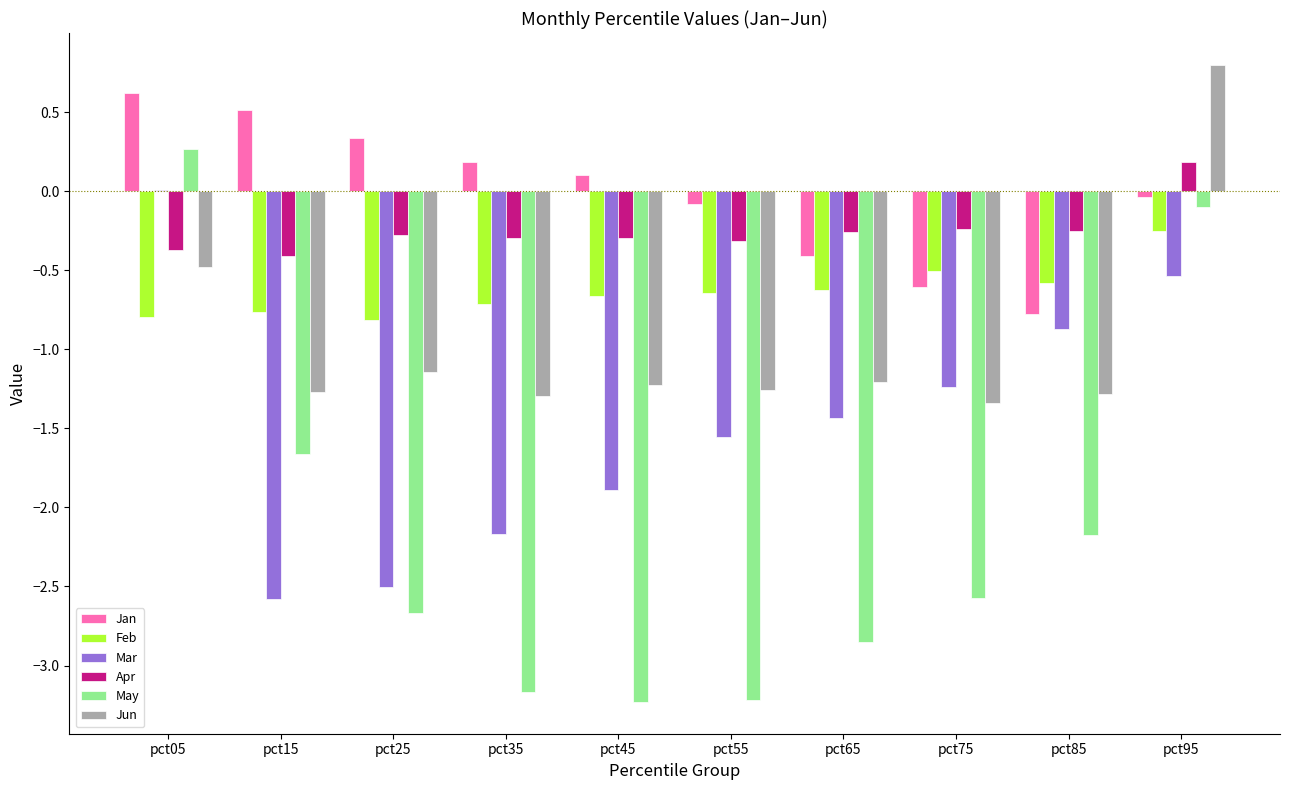

The Feb series shows -0.2 at pct65. True or false?

False